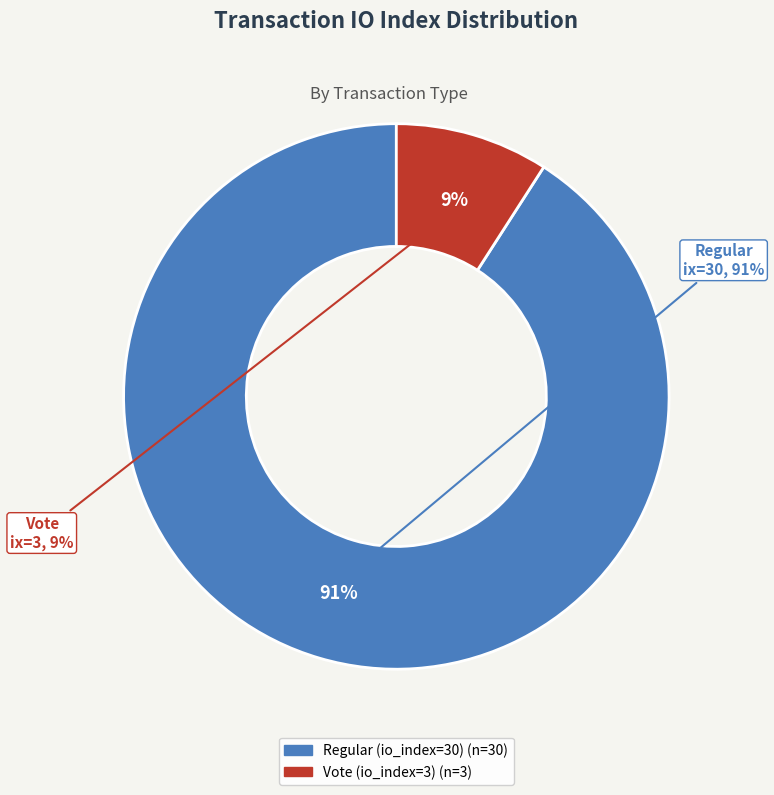

Which slice is the largest?

Regular (io_index=30)